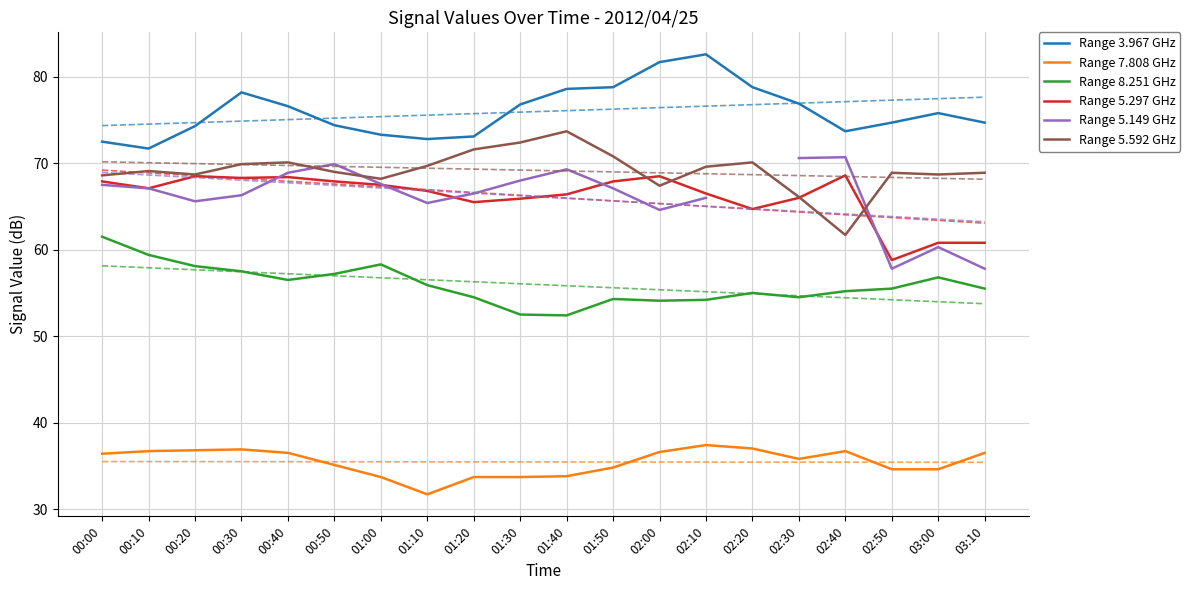

How many data points does each series have?

20